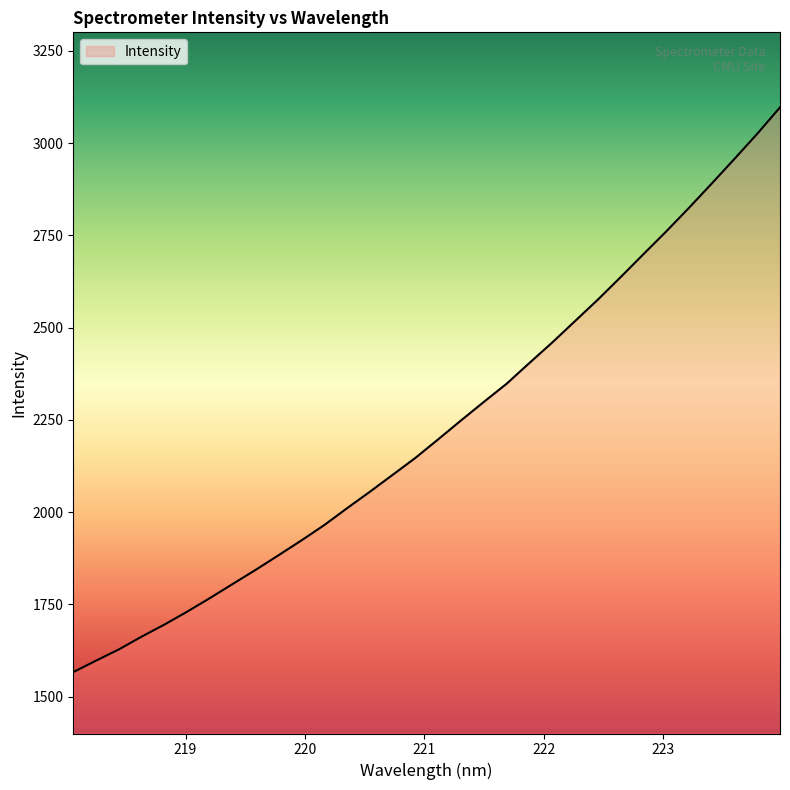

What is the difference between the maximum and minimum values?

1530.2